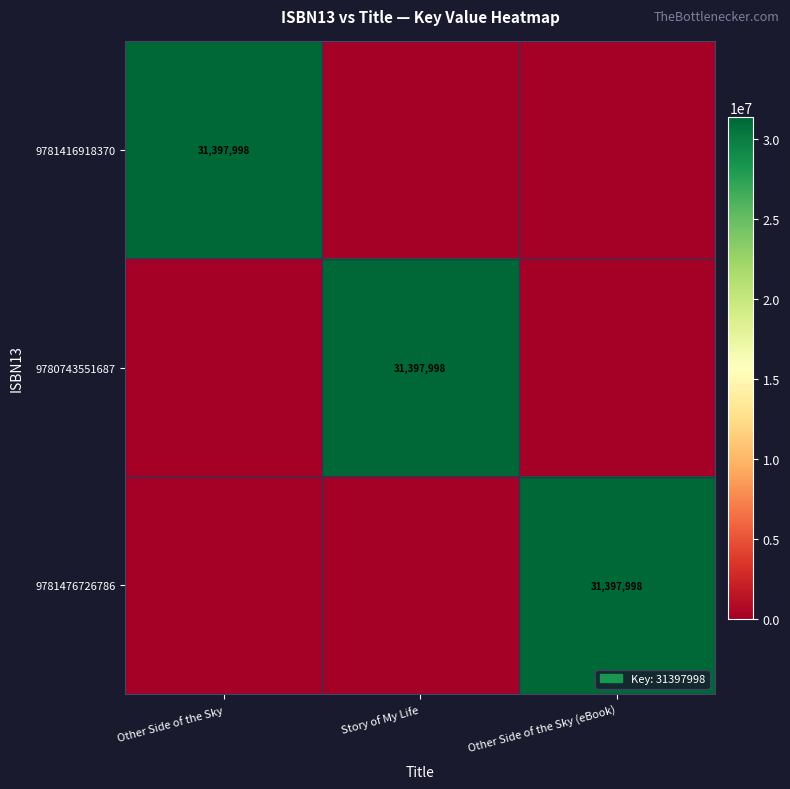

Is it true that 9781476726786 equals 31397998 at Other Side of the Sky (eBook)?

True